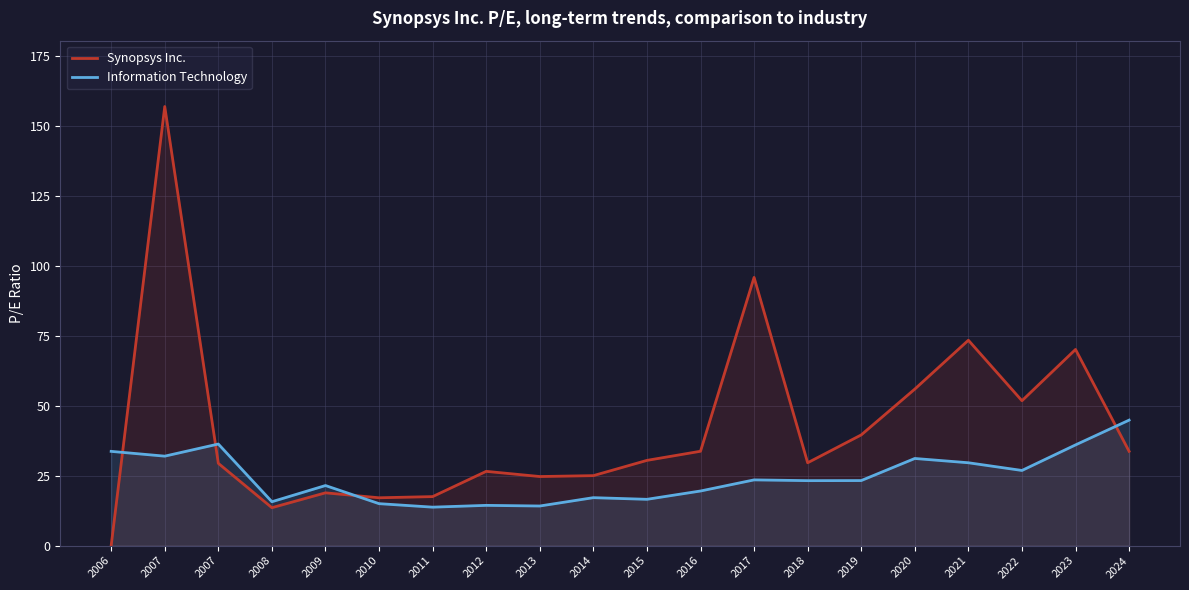

After their last crossing, which series has the higher values: Information Technology or Synopsys Inc.?

Information Technology